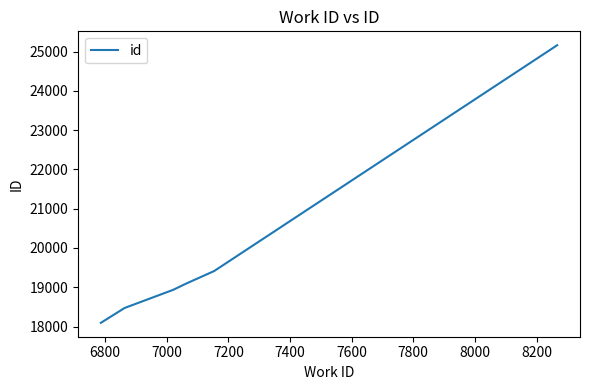

Reading left to right, extract all data points from this chart.

18094	18472	18935	19083	19414	25162